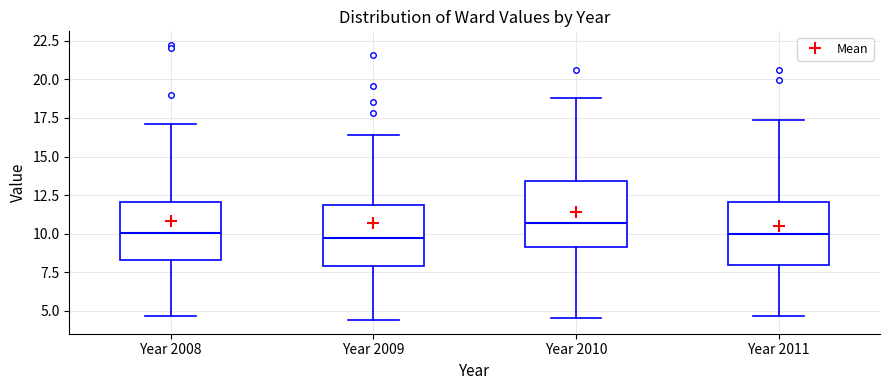

Where does the median line of the box for Year 2010 sit on the y-axis? The values are not printed on the chart, so give them approximately, as read against the axis.

10.5